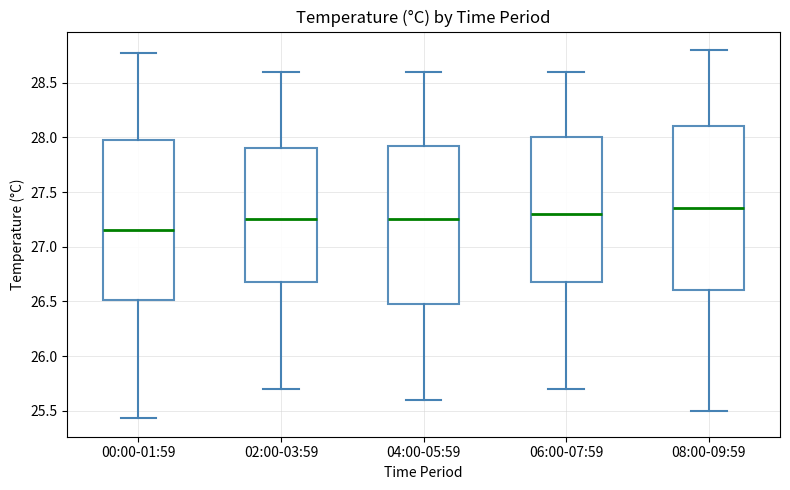

Where does the lower whisker of the box for 06:00-07:59 end on the y-axis? The values are not printed on the chart, so give them approximately, as read against the axis.

25.70